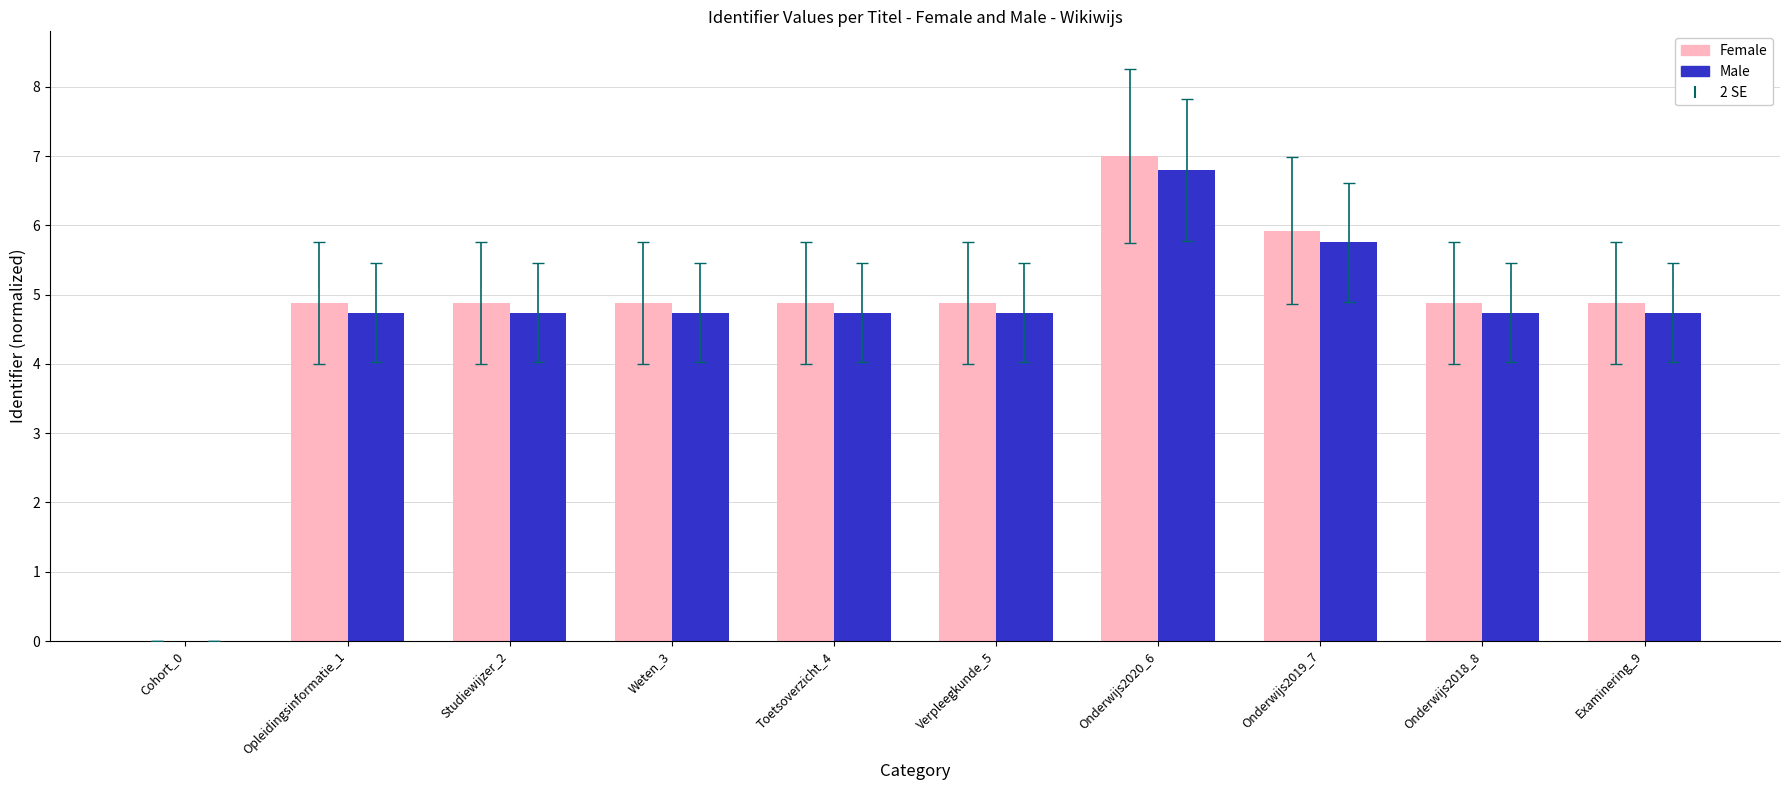

At which category is the sum across all series the highest?

Onderwijs2020_6